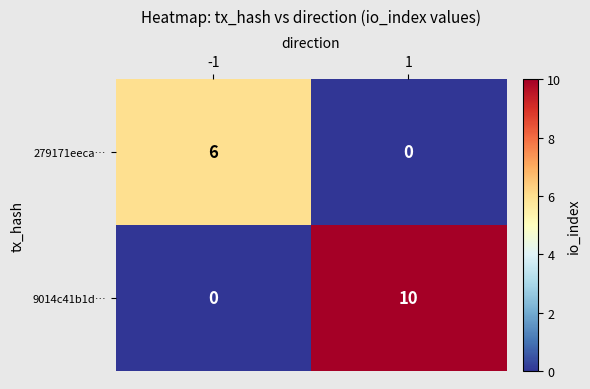

What is the spread (max minus min) of values at 1?

10